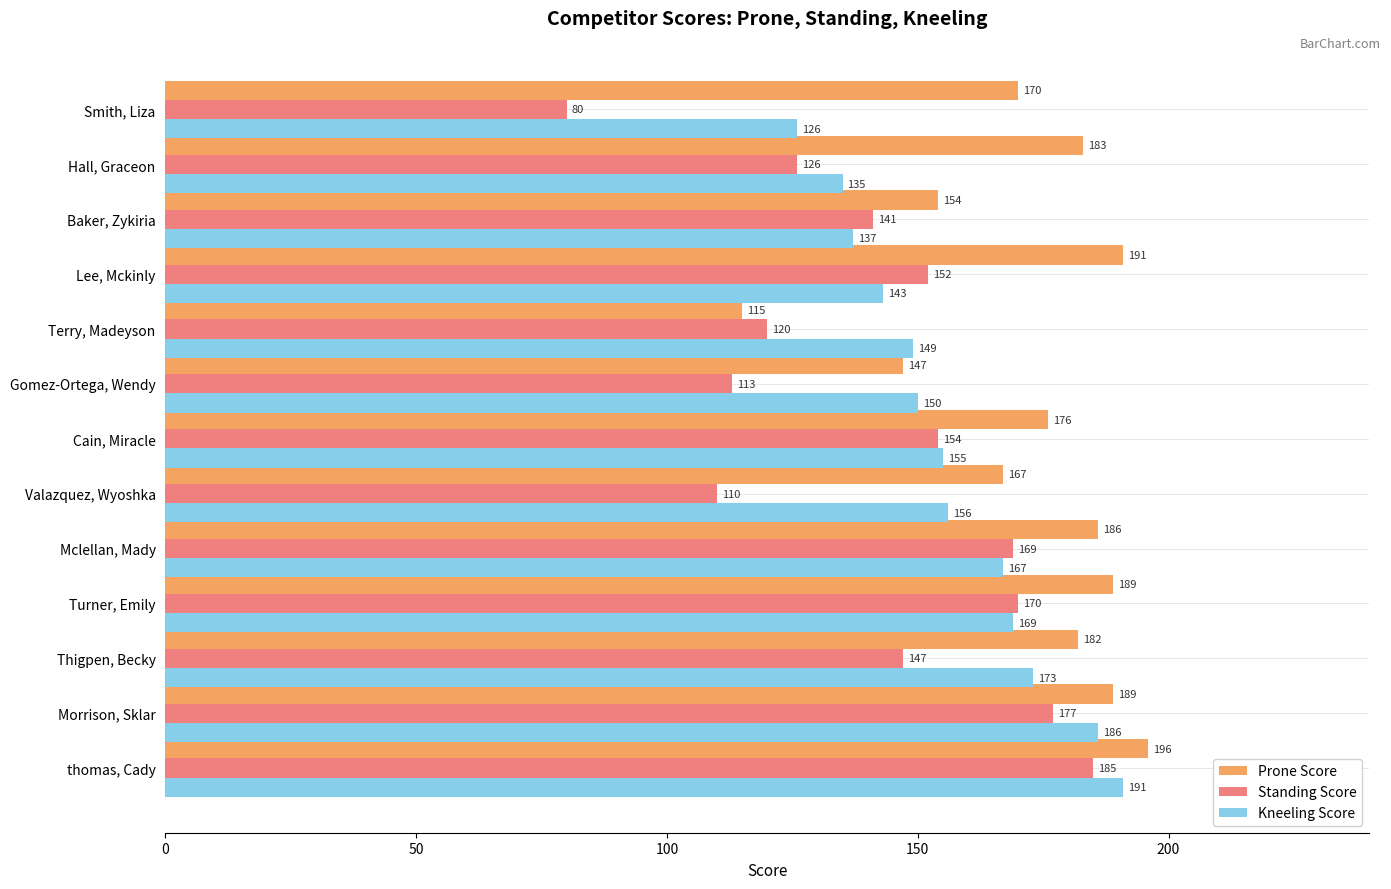

Is the value of Standing Score at Thigpen, Becky greater than the value of Prone Score at Hall, Graceon?

No